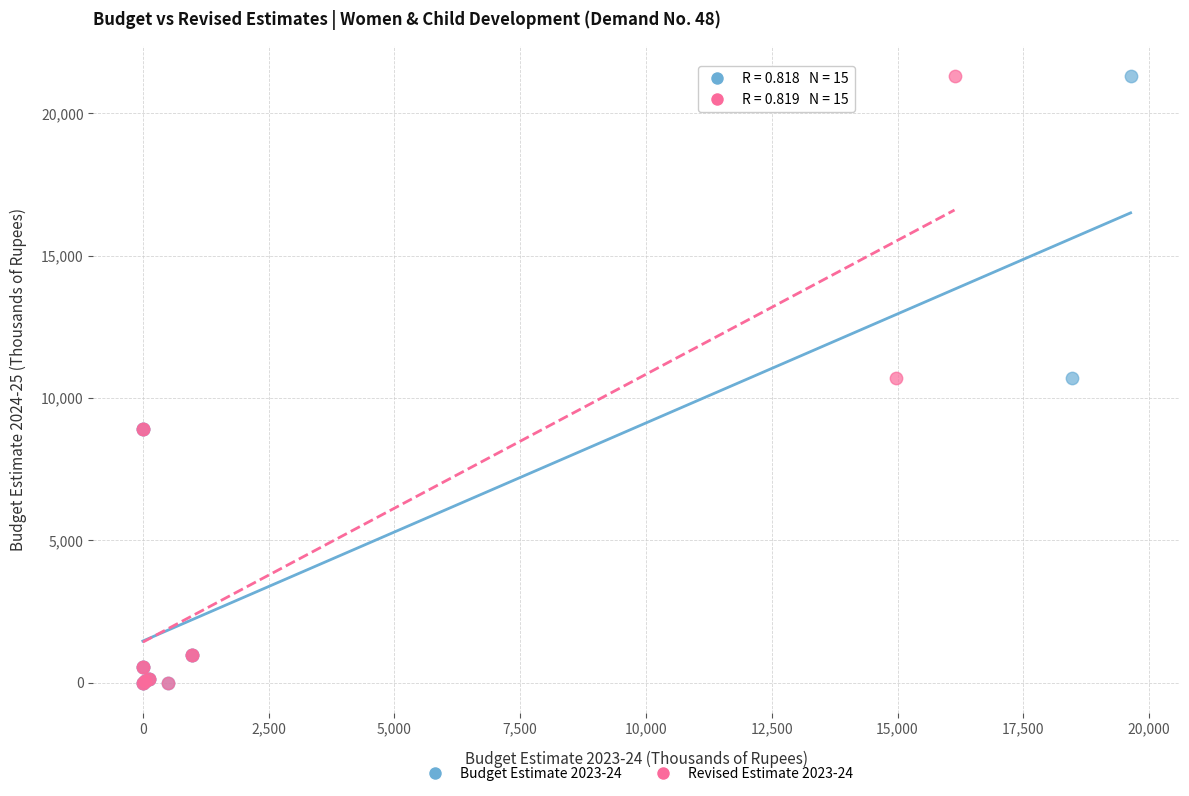

What are all the series names shown in the legend?

Budget Estimate 2023-24, Revised Estimate 2023-24